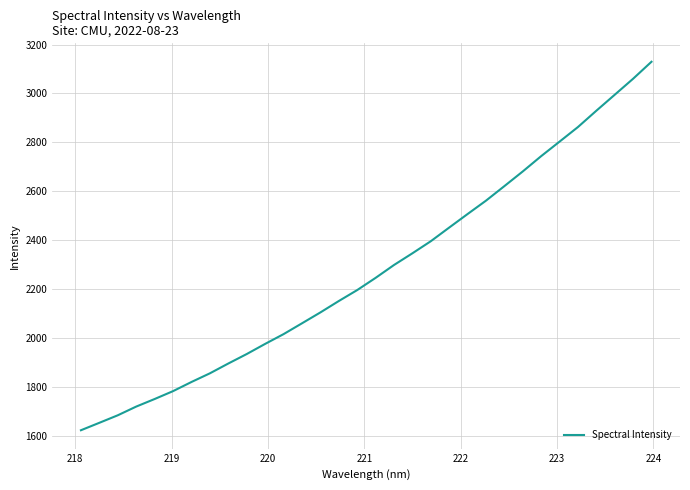

What is the sum of all values?

72849.9